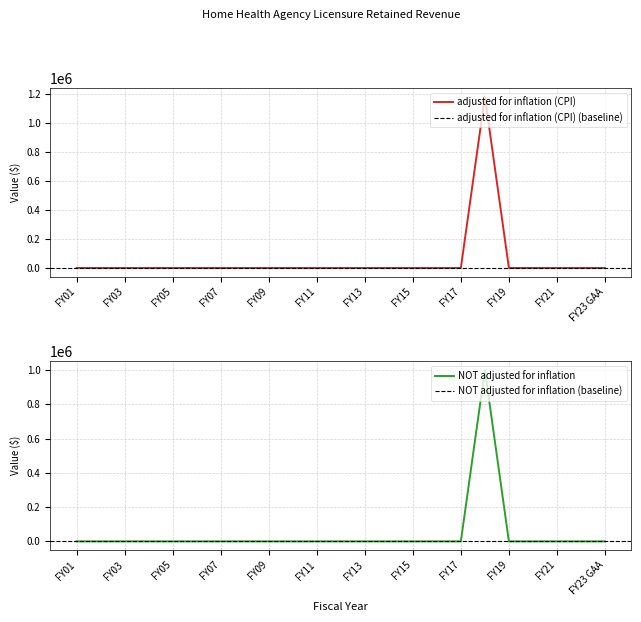

Which has a higher value, FY23 GAA or FY18?

FY18